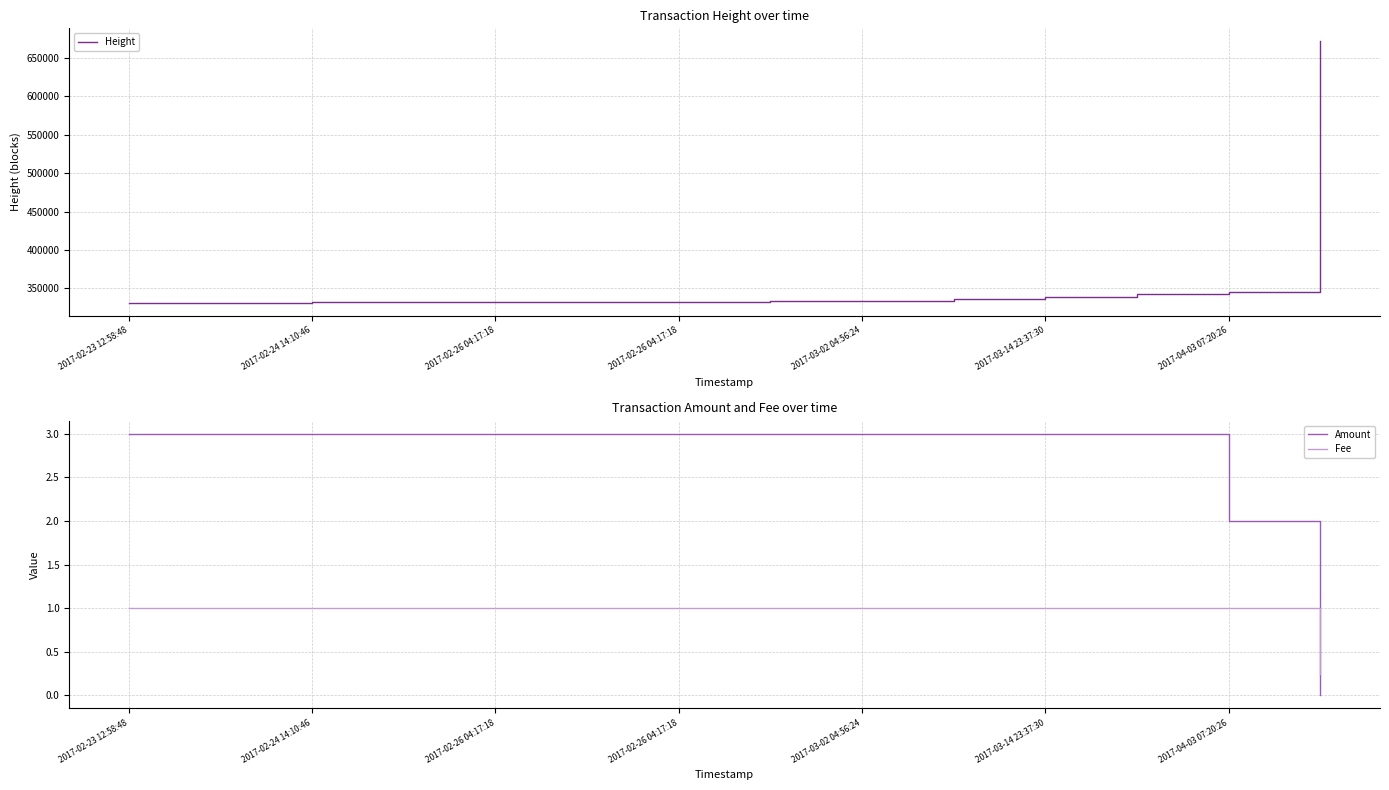

True or false: Height has more than 0 points higher than both neighbors.

False